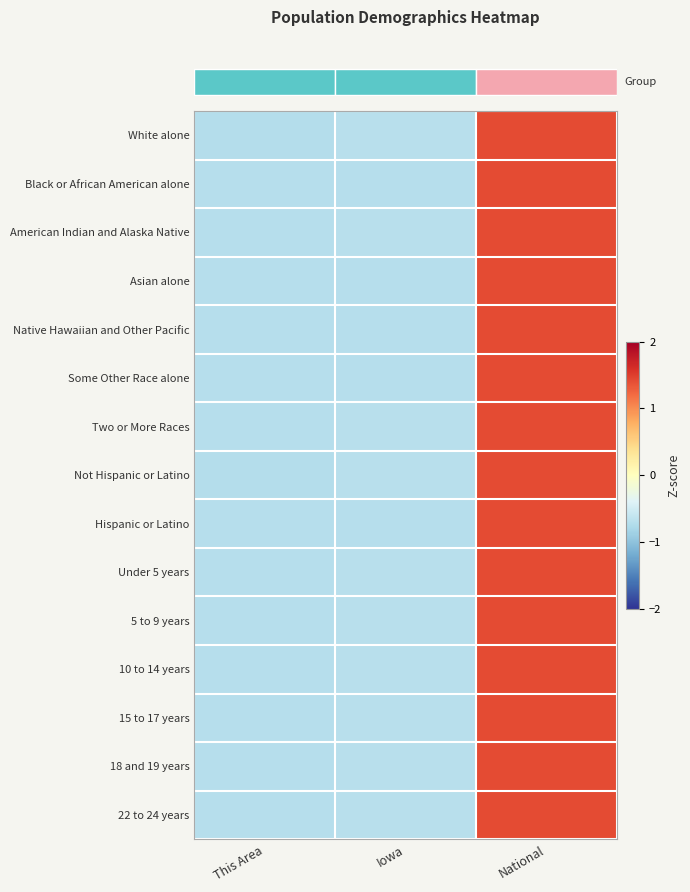

Count the number of categories in the chart.

3